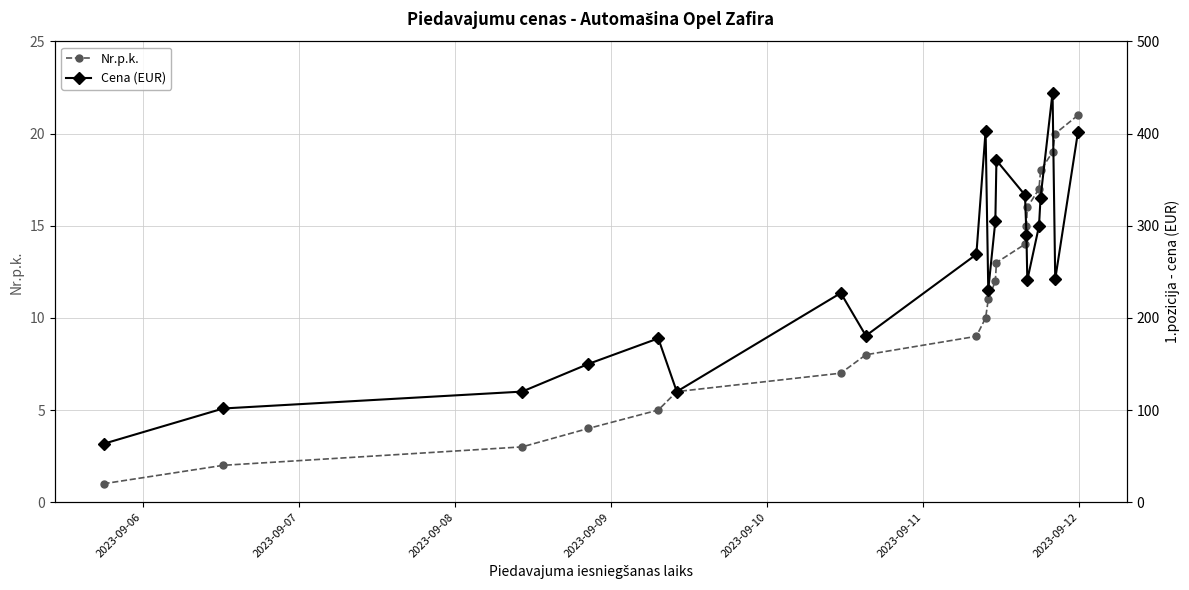

Count the number of categories in the chart.

21